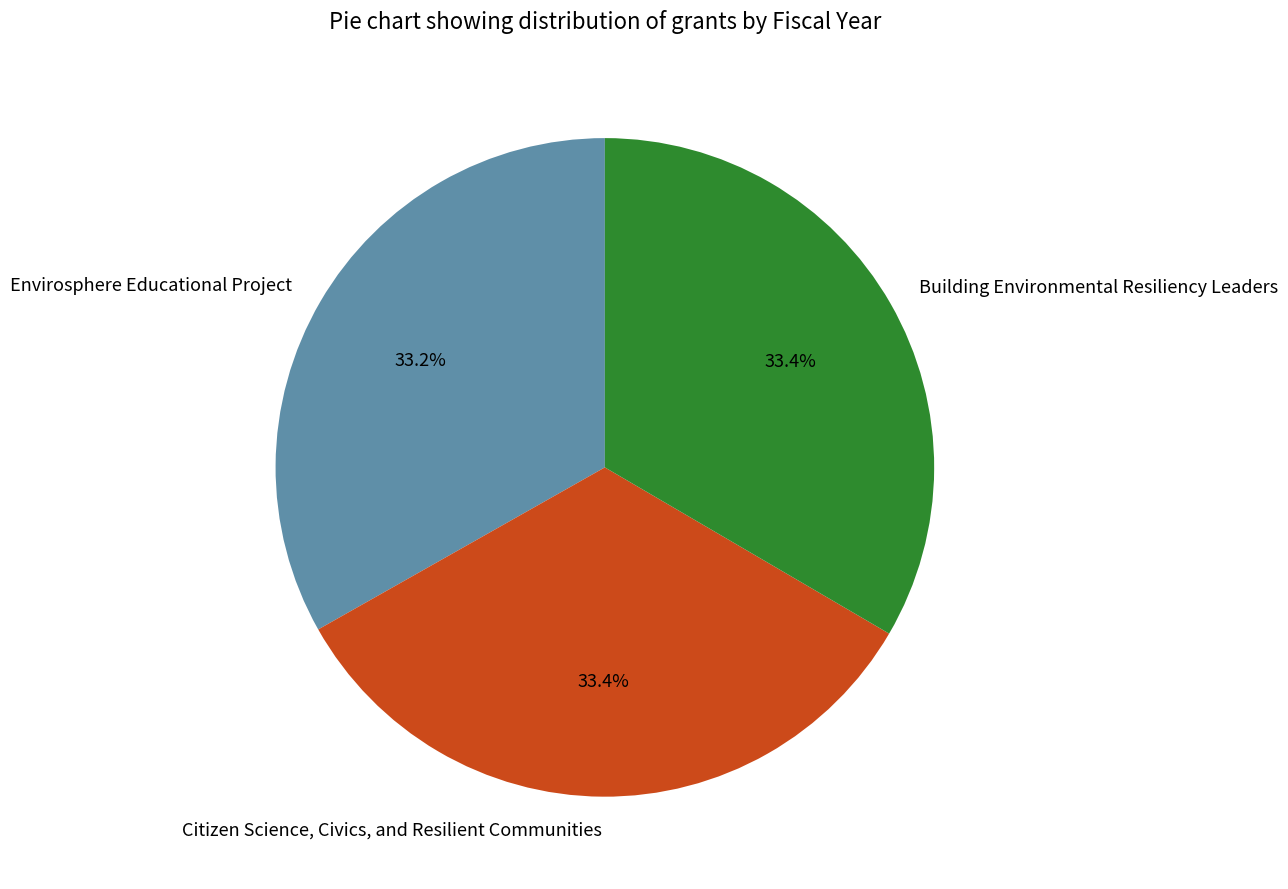

Is it true that Building Environmental Resiliency Leaders is 33% of the pie?

True